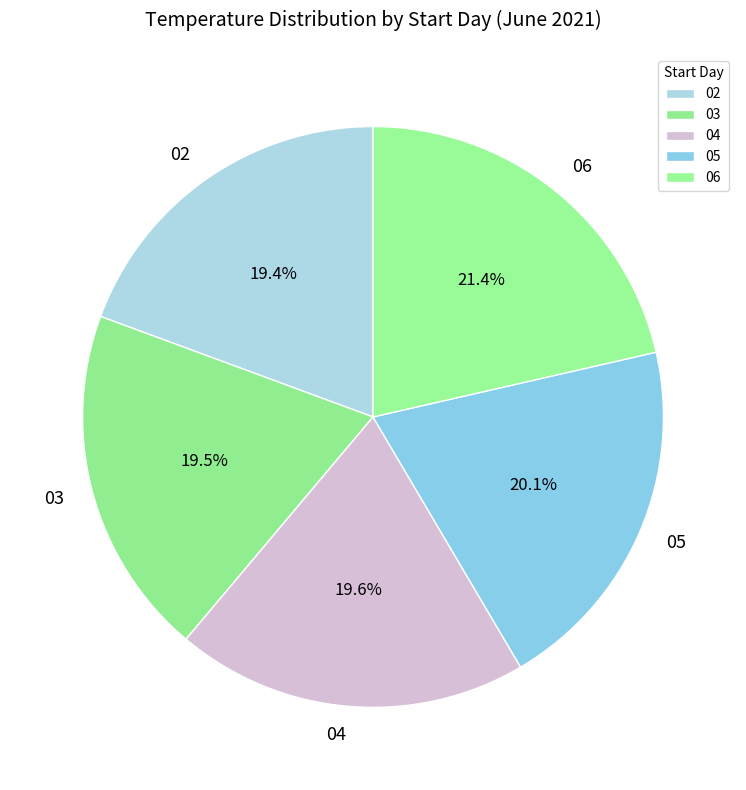

What is the ratio of the value at 04 to the value at 06?

0.9